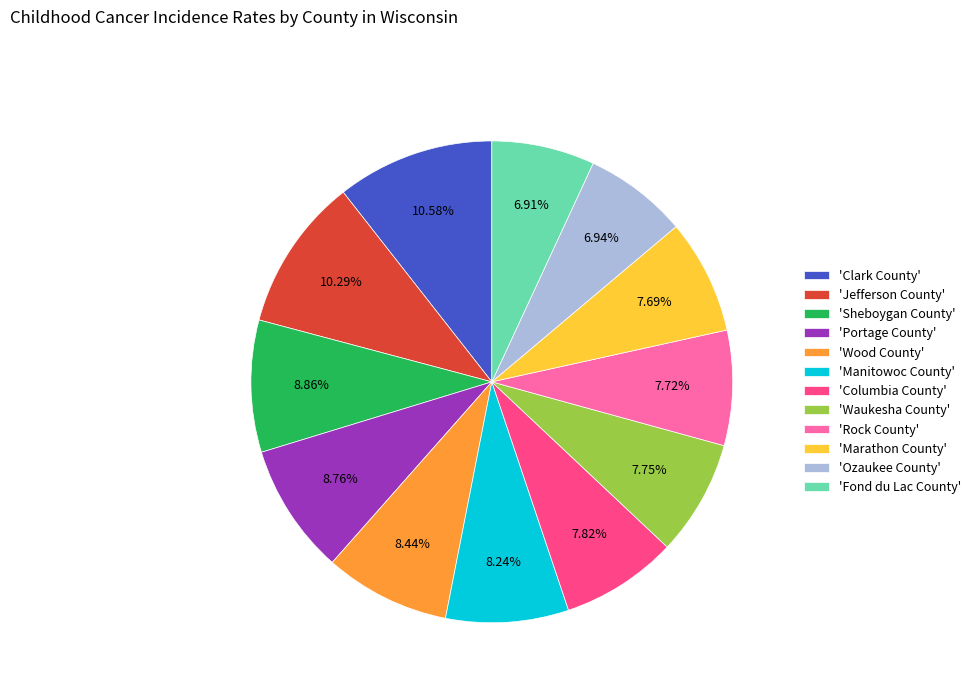

Combined, do 'Fond du Lac County' and 'Marathon County' account for over 50%?

No